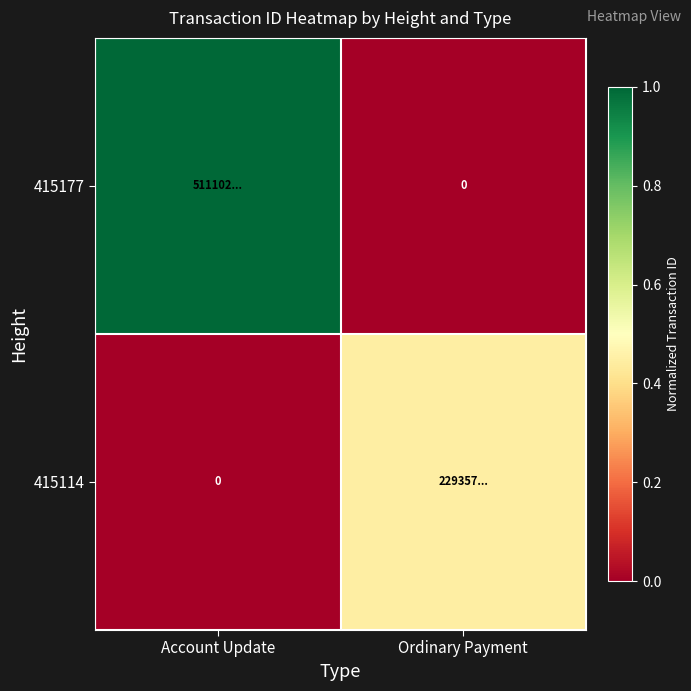

Is it true that 415177 equals 0.0 at Ordinary Payment?

True